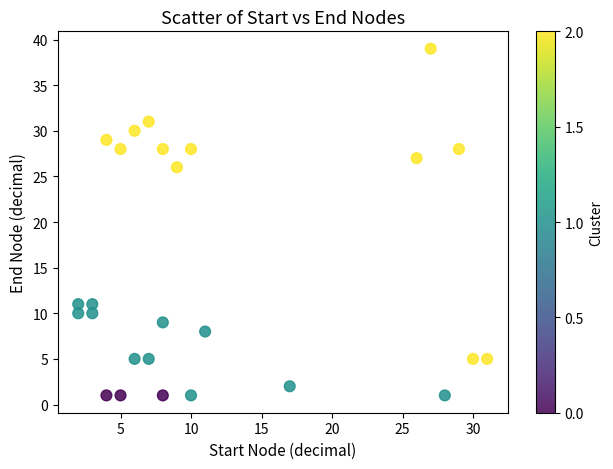

What is the range of Y values (max minus min)?

38